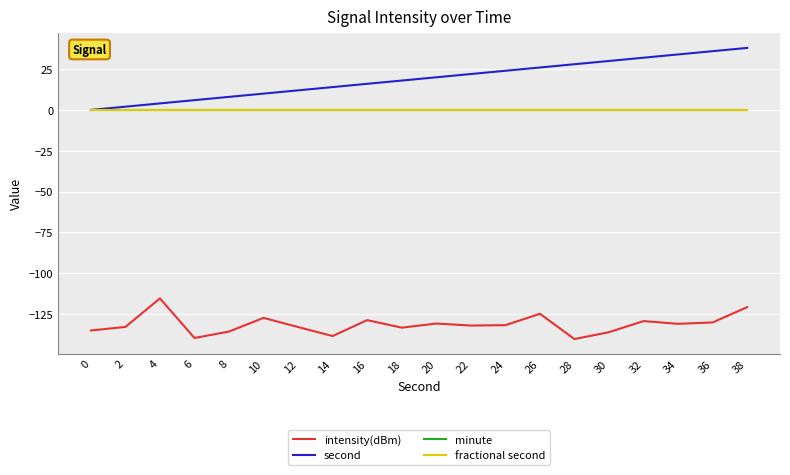

Does the chart display data point markers on the line(s)?

No